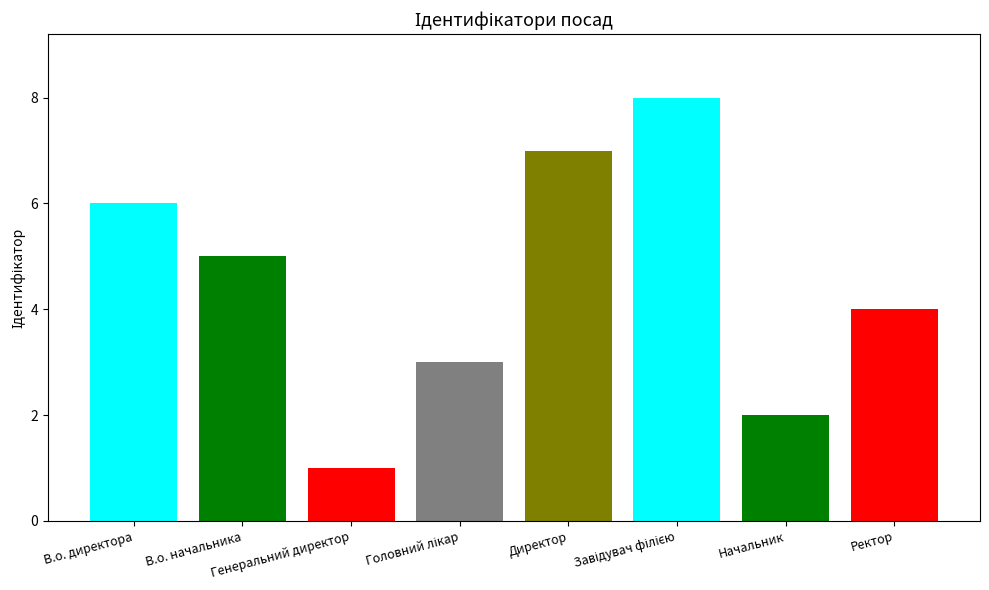

What is the sum of all values?

36